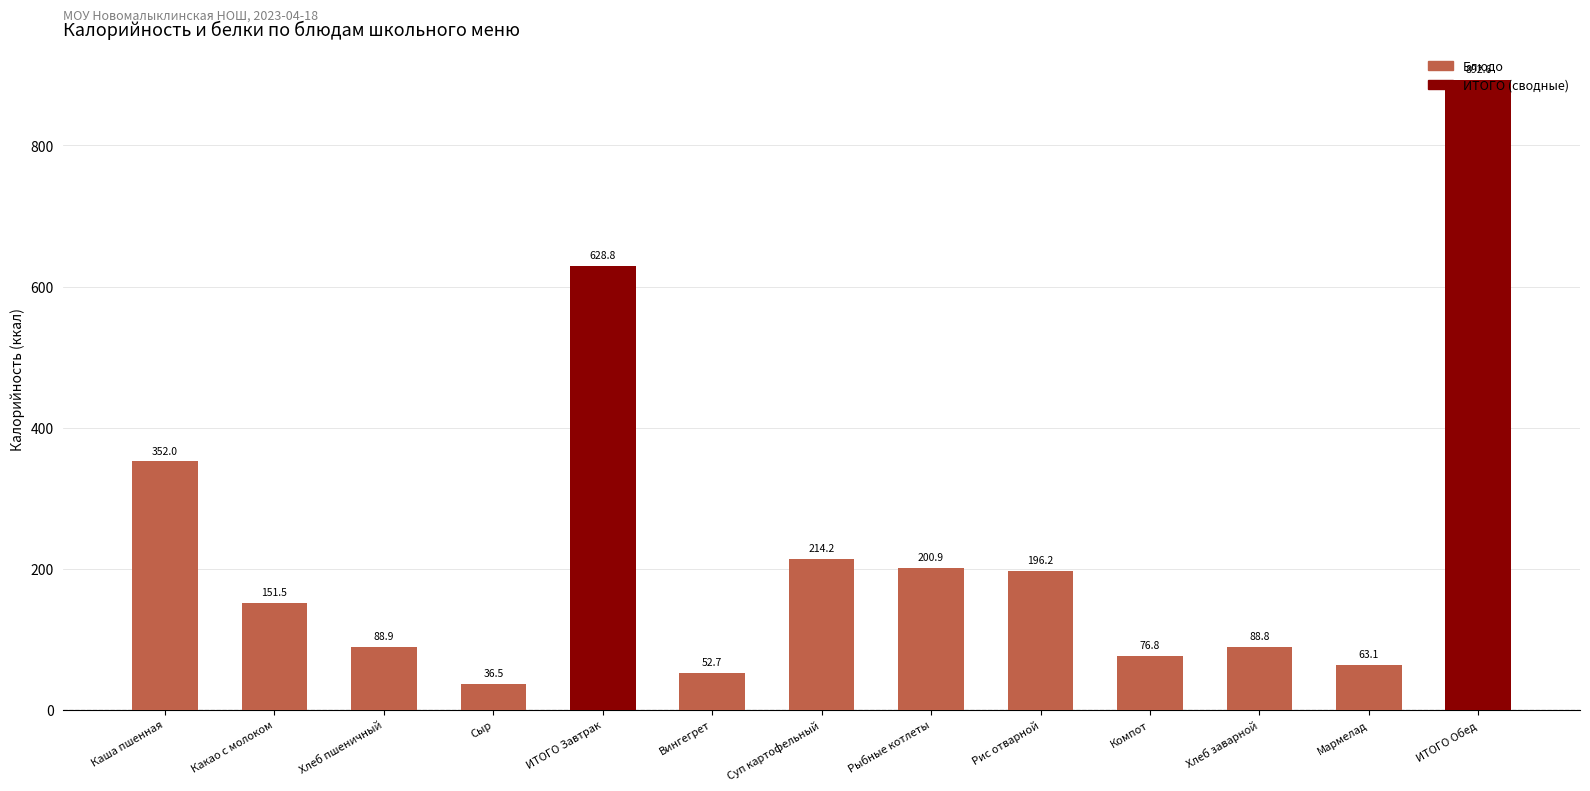

What is the maximum value shown in the chart?

892.6